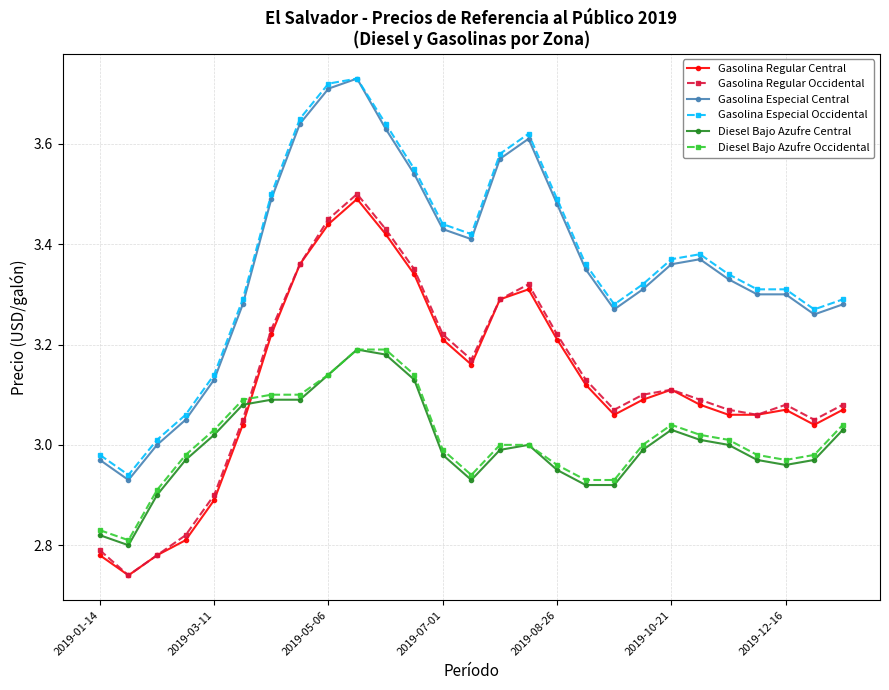

What are all the series names shown in the legend?

Gasolina Regular Central, Gasolina Regular Occidental, Gasolina Especial Central, Gasolina Especial Occidental, Diesel Bajo Azufre Central, Diesel Bajo Azufre Occidental